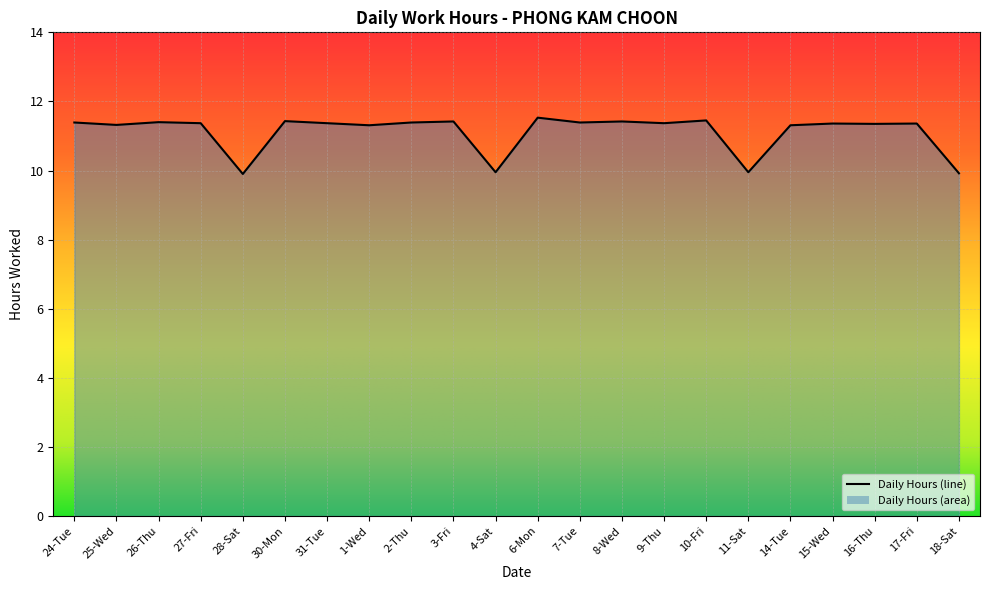

What is the label of the 1st point from the right?

18-Sat